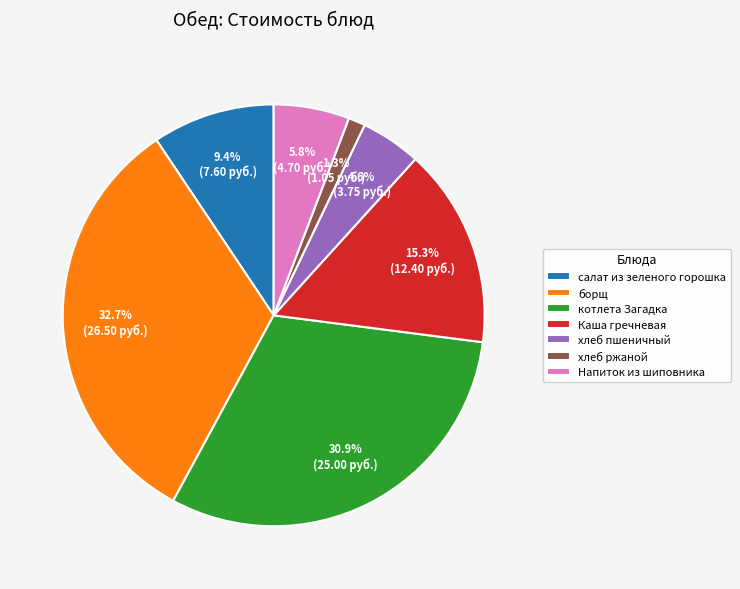

Is there a majority slice in this chart?

No